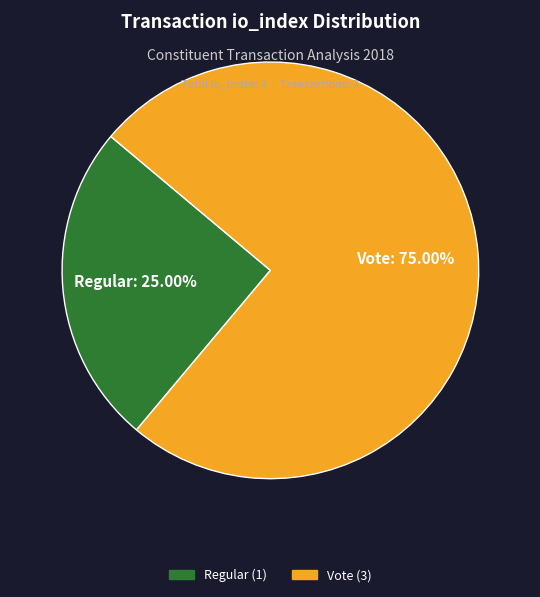

The Regular slice represents 14% of the pie. True or false?

False